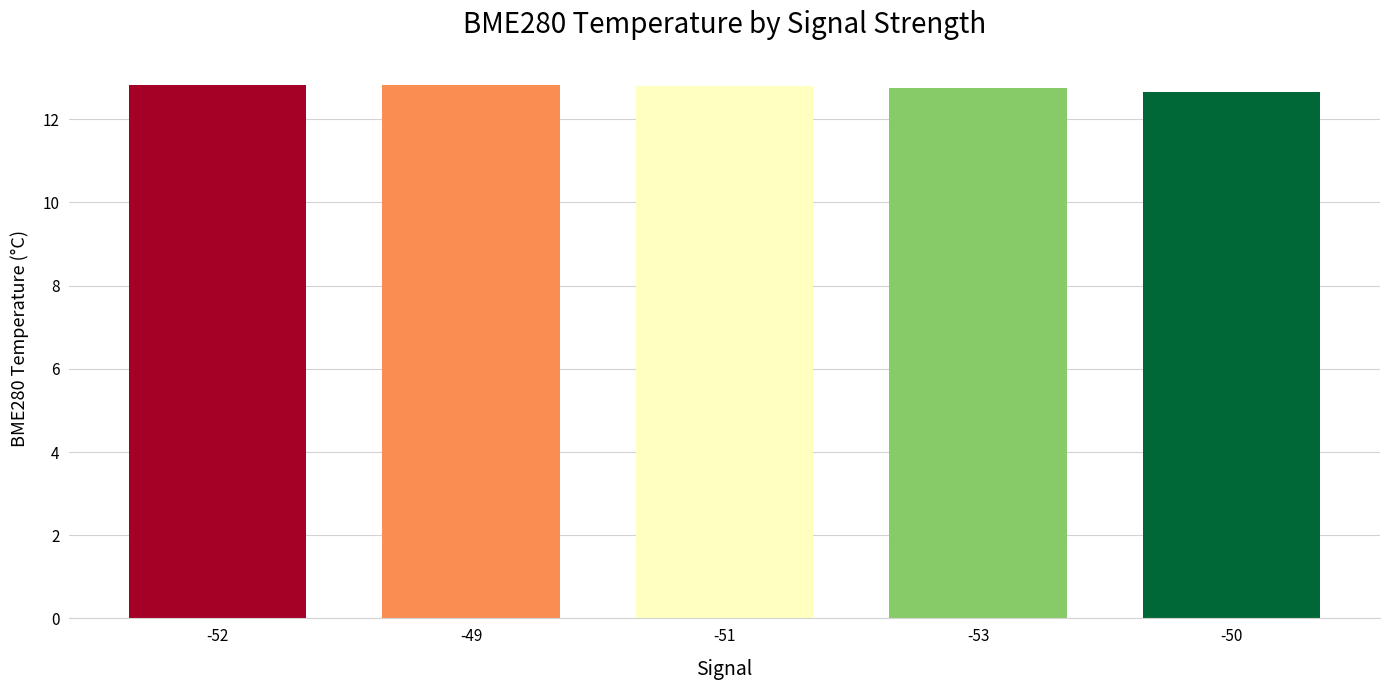

What is the minimum value shown in the chart?

12.7